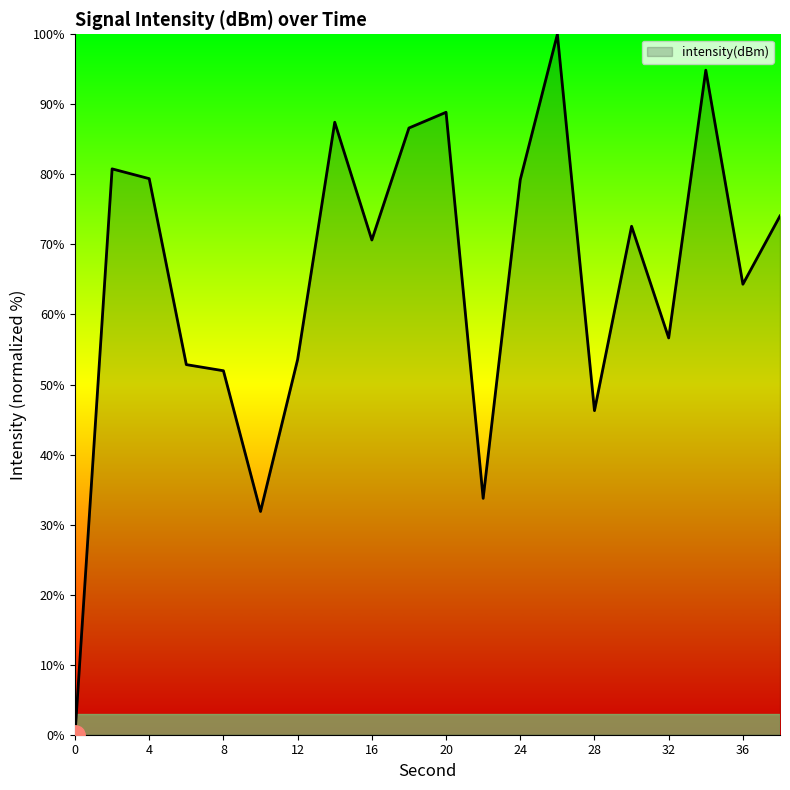

What is the difference between the maximum and minimum values?

100.0